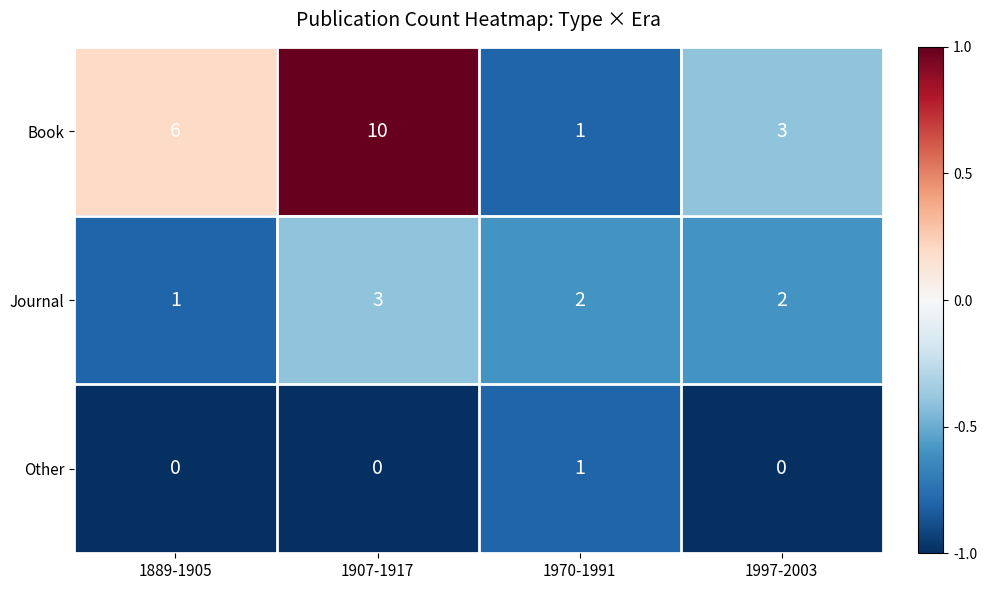

At which label is Book closest to 5?

1889-1905